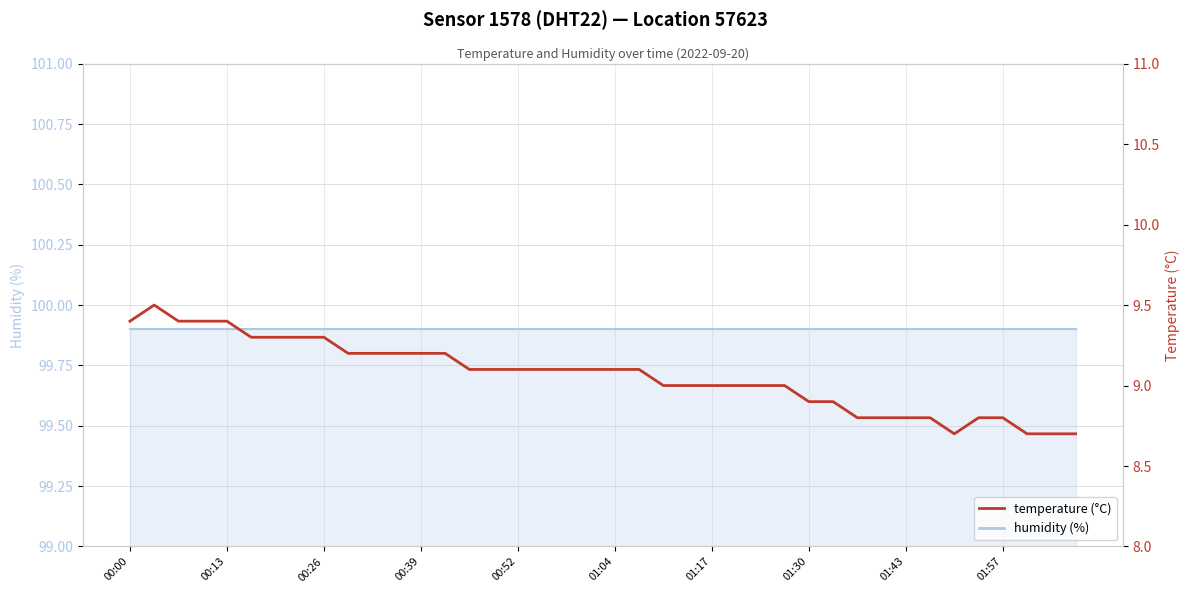

The value of humidity (line) at 26 is 41.0. True or false?

False